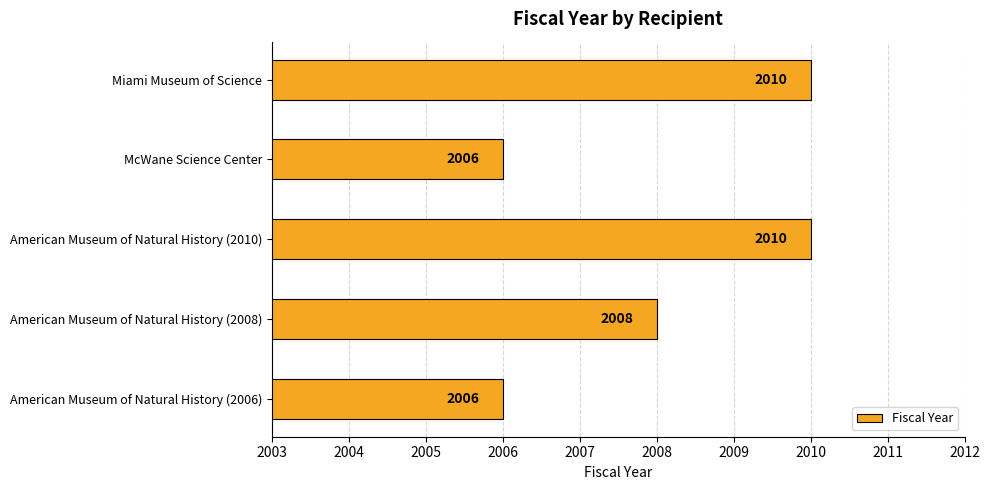

The value at Miami Museum of Science is 2010. True or false?

True